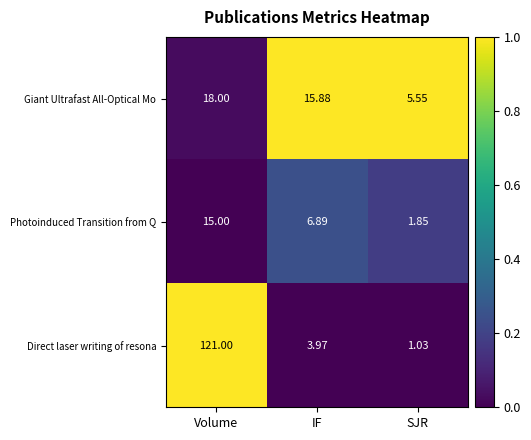

What is the spread (max minus min) of values at SJR?

4.5